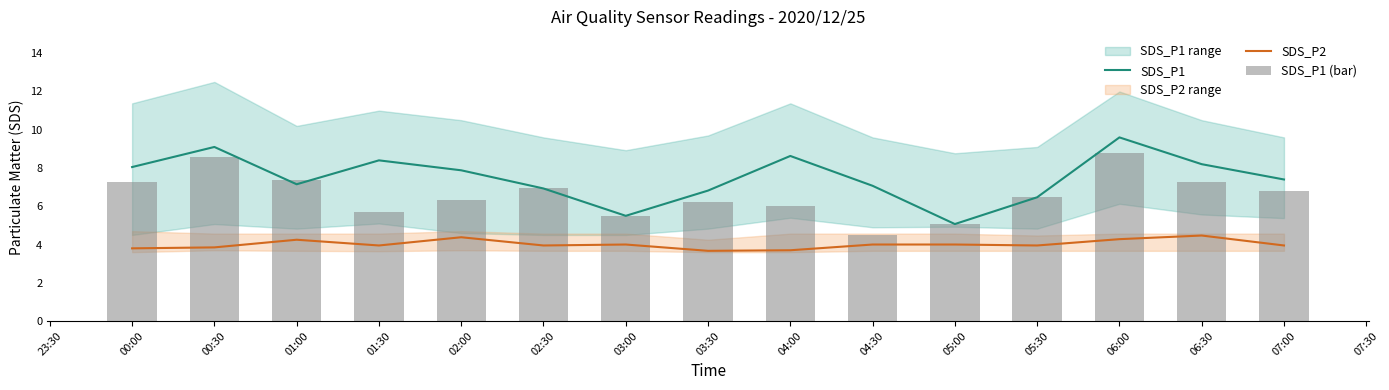

At which label does SDS_P1 reach its minimum?

05:00